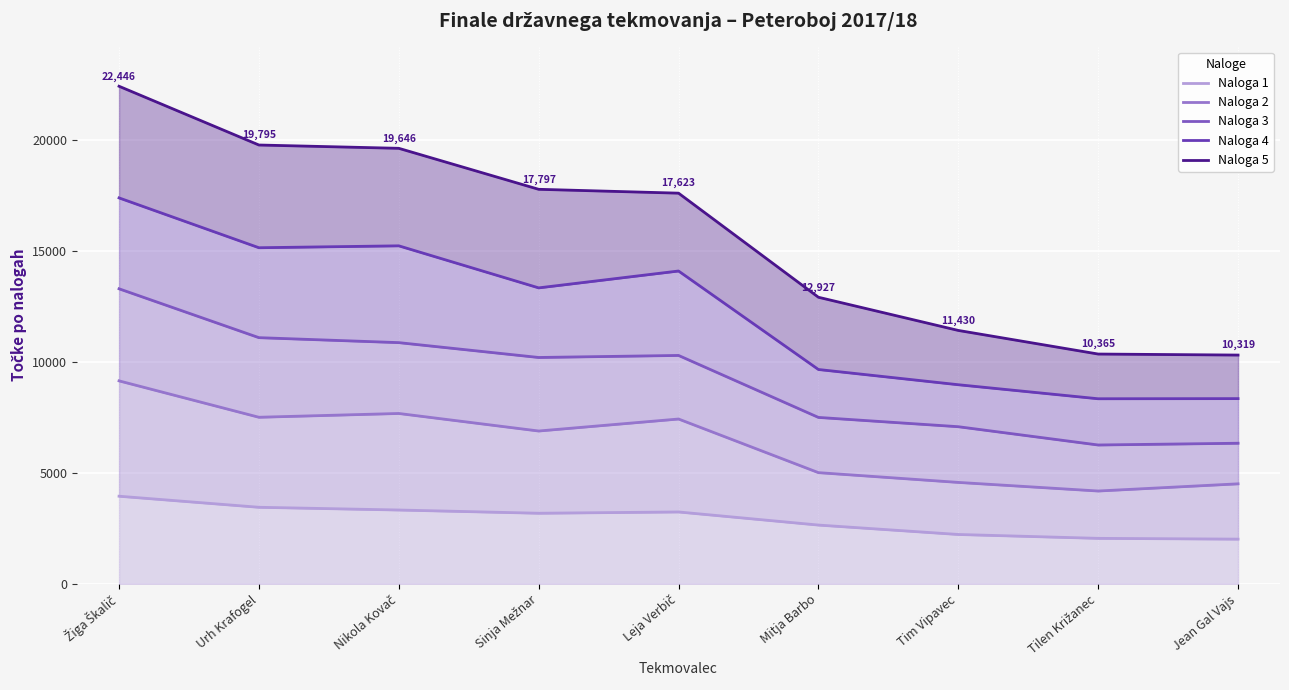

Reading left to right, list all the values displayed in this chart.

Naloga 1: 3951	3452	3329	3183	3241	2650	2225	2050	2015
Naloga 2: 9155	7513	7684	6893	7434	5015	4574	4186	4510
Naloga 3: 13309	11104	10880	10210	10302	7506	7087	6262	6341
Naloga 4: 17409	15161	15247	13350	14111	9668	8981	8348	8354
Naloga 5: 22446	19795	19646	17797	17623	12927	11430	10365	10319